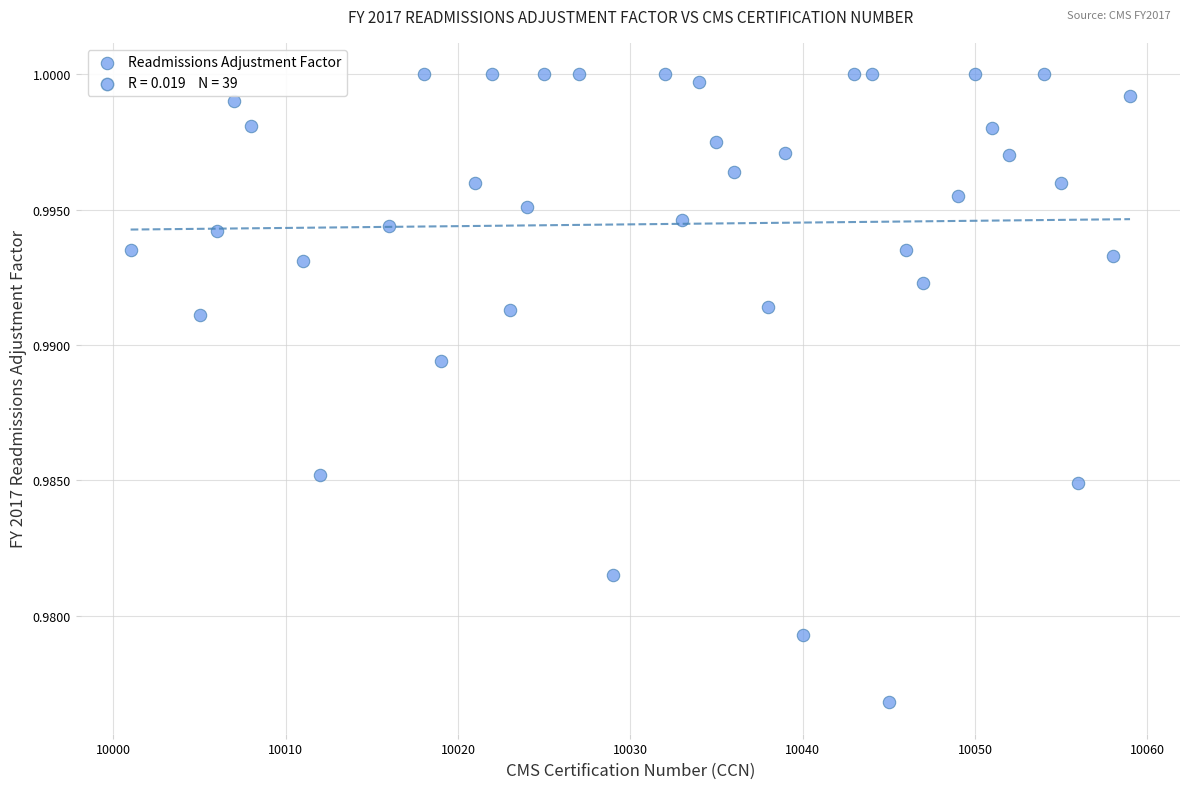

What is the range of X values (max minus min)?

58.0